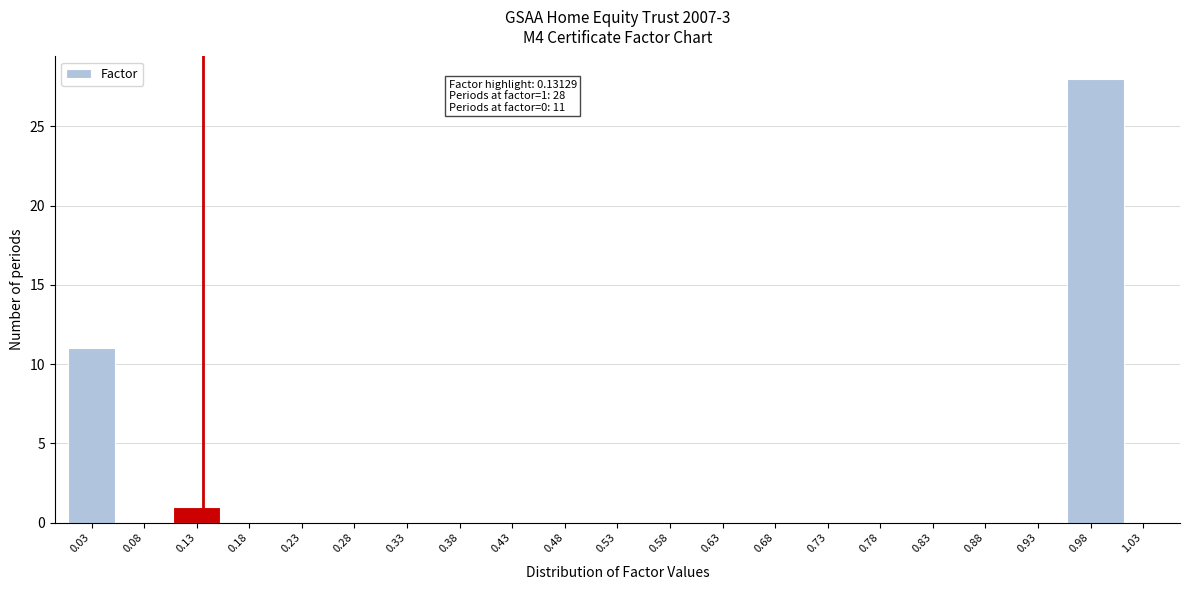

Which range on the x-axis has the tallest bar?

0.95 to 1.01